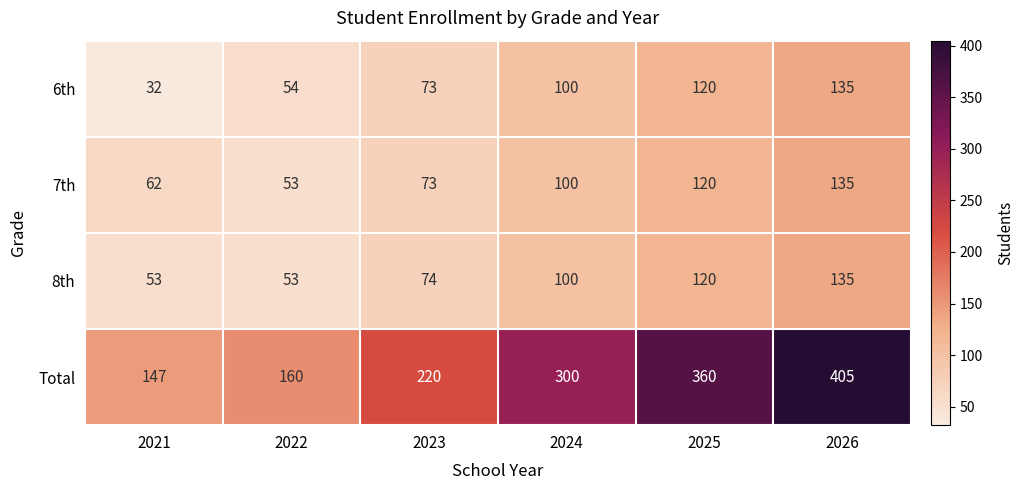

What value does the 7th series have at 2024?

100